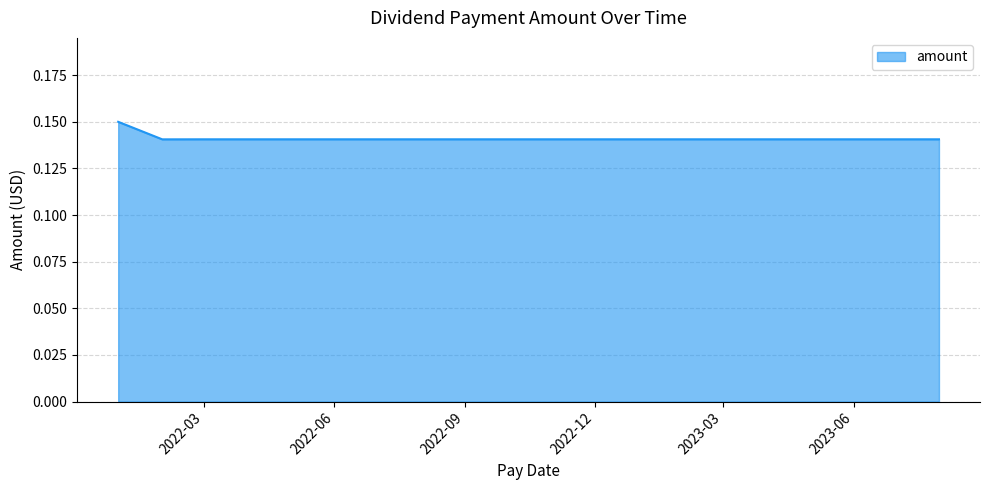

Reading right to left, list all the values displayed in this chart.

2023-07-31=0.1	2023-06-30=0.1	2023-05-31=0.1	2023-04-28=0.1	2023-03-31=0.1	2023-02-28=0.1	2023-01-31=0.1	2022-12-30=0.1	2022-11-30=0.1	2022-10-31=0.1	2022-09-30=0.1	2022-08-31=0.1	2022-07-29=0.1	2022-06-30=0.1	2022-05-31=0.1	2022-04-29=0.1	2022-03-31=0.1	2022-02-28=0.1	2022-01-31=0.1	2021-12-31=0.1